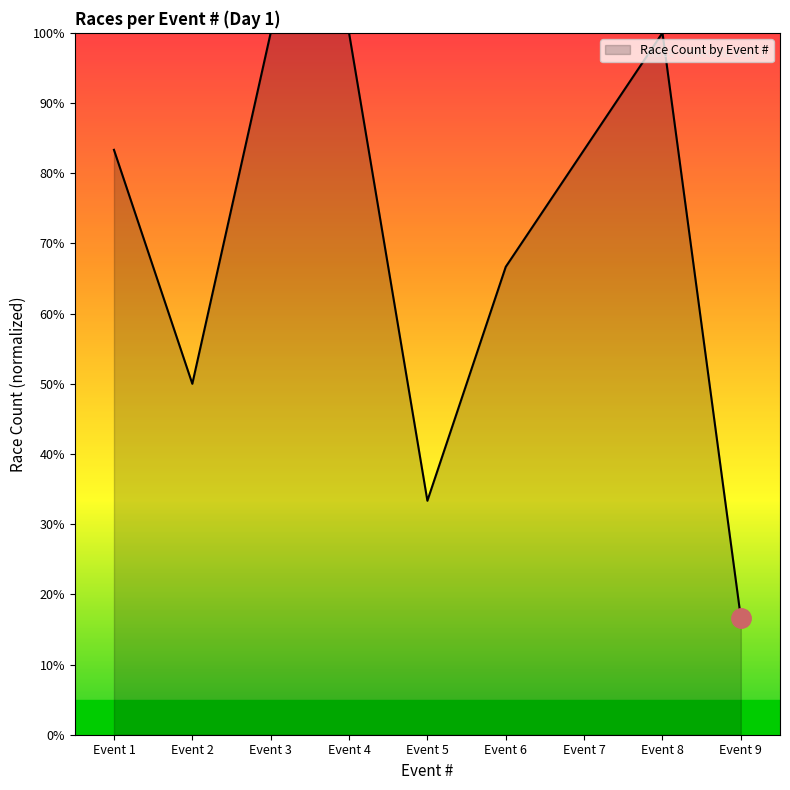

Where does the data first go above 83?

Event 1